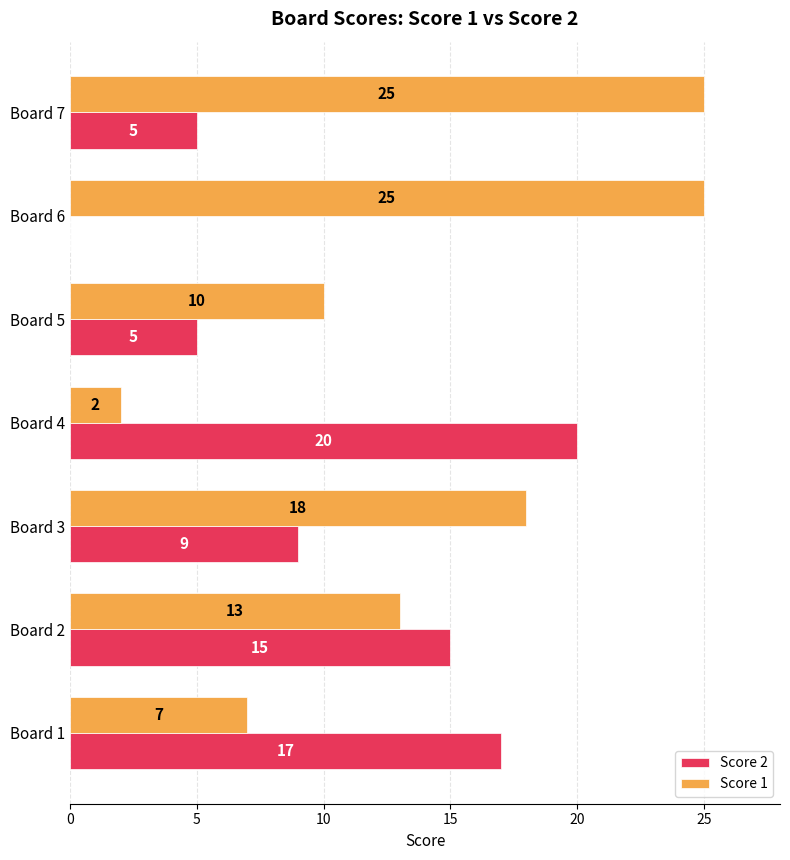

Is it true that Score 1 equals 2 at Board 4?

True